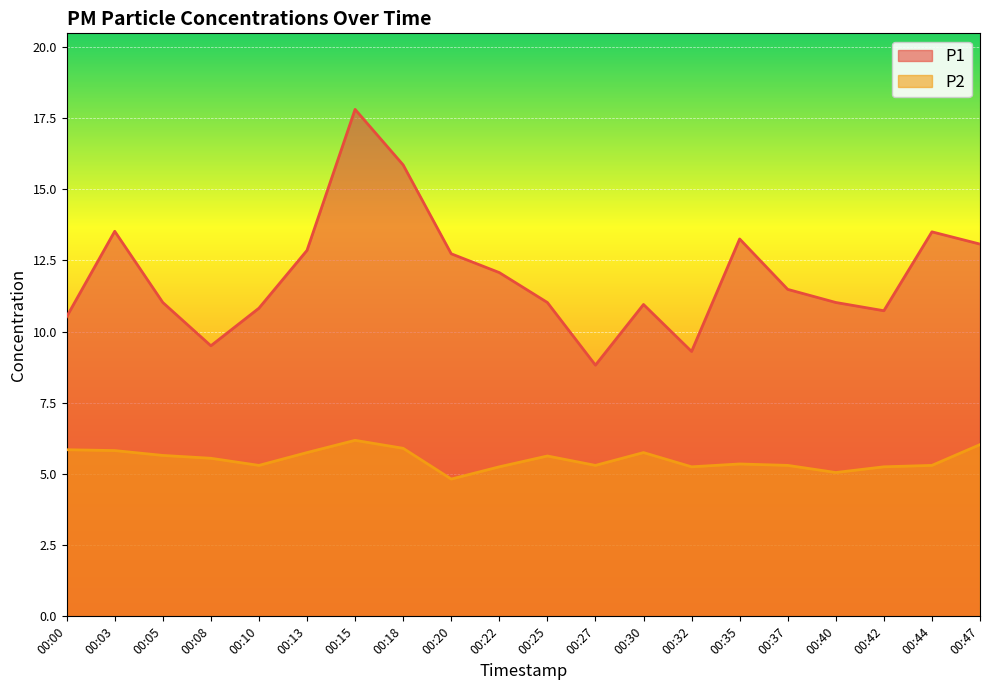

True or false: P1 has more than 0 points higher than both neighbors.

True